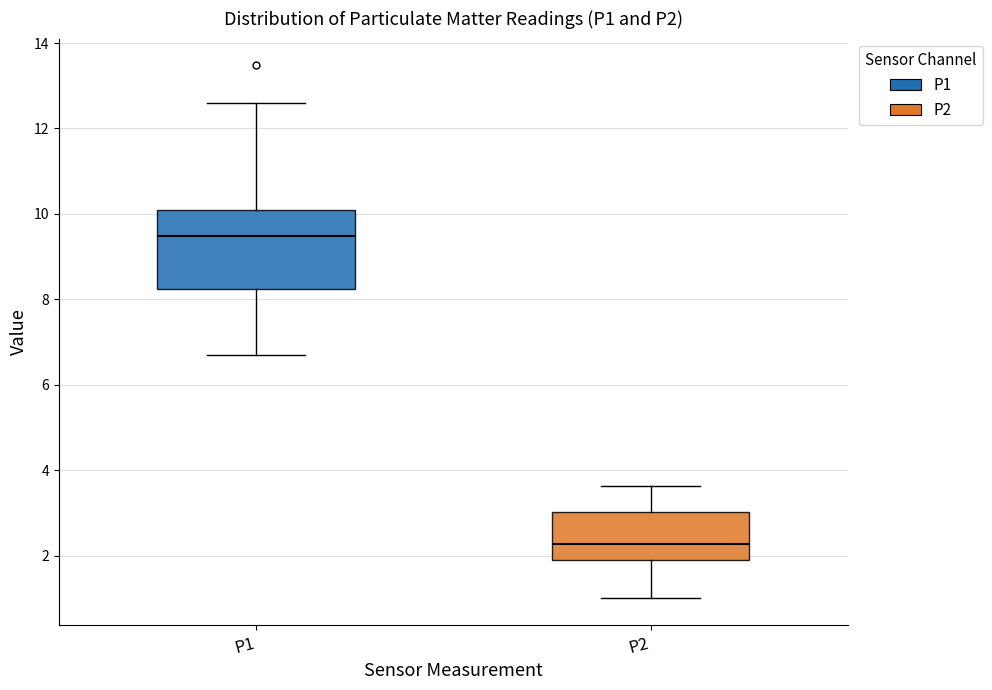

Reading left to right, transcribe this box plot: for each box, give where its median line is, the range the box spans, and where its two whiskers end, as read against the y-axis. The values are not printed on the chart, so give them approximately, as read against the axis.

P1: median 9.4, box 8.2 to 10.0, whiskers 6.8 to 12.6
P2: median 2.2, box 1.8 to 3.0, whiskers 1.0 to 3.6